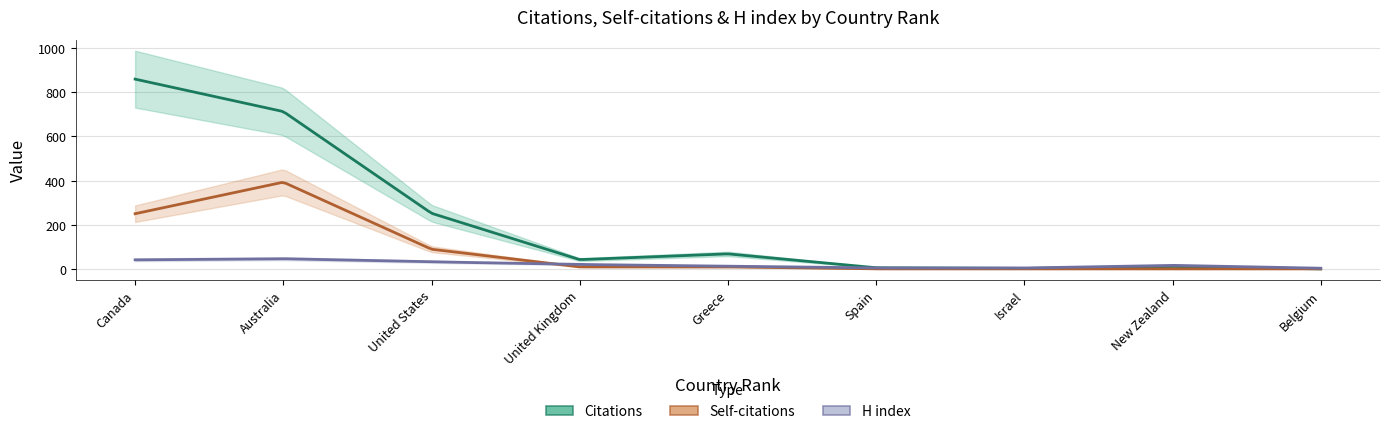

Reading left to right, list all the values displayed in this chart.

Citations: 860	713	252	42	68	5	2	11	0
Self-citations: 250	393	89	9	9	0	0	0	0
H index: 41	46	32	20	12	4	4	16	3